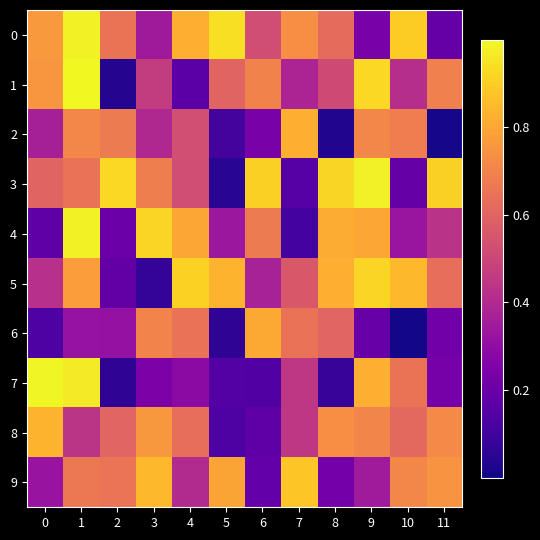

Reading left to right, transcribe all the data shown in this chart.

0: 0=0.8	1=1.0	2=0.6	3=0.3	4=0.8	5=0.9	6=0.5	7=0.7	8=0.6	9=0.2	10=0.9	11=0.2
1: 0=0.8	1=1.0	2=0.0	3=0.5	4=0.2	5=0.6	6=0.7	7=0.4	8=0.5	9=0.9	10=0.4	11=0.7
2: 0=0.4	1=0.7	2=0.7	3=0.4	4=0.5	5=0.1	6=0.2	7=0.8	8=0.0	9=0.7	10=0.7	11=0.0
3: 0=0.6	1=0.6	2=0.9	3=0.7	4=0.5	5=0.1	6=0.9	7=0.2	8=0.9	9=1.0	10=0.2	11=0.9
4: 0=0.2	1=1.0	2=0.2	3=0.9	4=0.8	5=0.3	6=0.7	7=0.1	8=0.8	9=0.8	10=0.3	11=0.4
5: 0=0.4	1=0.8	2=0.2	3=0.1	4=0.9	5=0.8	6=0.4	7=0.6	8=0.8	9=0.9	10=0.9	11=0.6
6: 0=0.1	1=0.3	2=0.3	3=0.7	4=0.6	5=0.1	6=0.8	7=0.6	8=0.6	9=0.2	10=0.0	11=0.2
7: 0=1.0	1=1.0	2=0.1	3=0.2	4=0.3	5=0.1	6=0.1	7=0.4	8=0.1	9=0.8	10=0.7	11=0.2
8: 0=0.8	1=0.4	2=0.6	3=0.8	4=0.6	5=0.1	6=0.2	7=0.4	8=0.7	9=0.7	10=0.6	11=0.7
9: 0=0.3	1=0.7	2=0.7	3=0.8	4=0.4	5=0.8	6=0.2	7=0.9	8=0.2	9=0.4	10=0.7	11=0.7